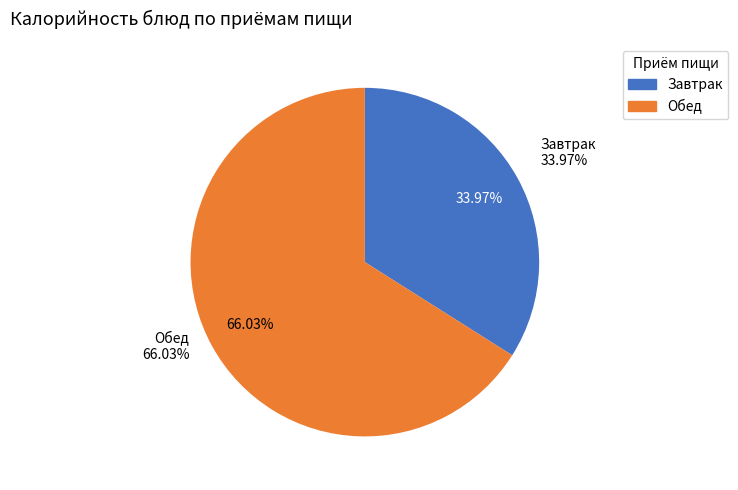

The Суп молочный вермишелевый slice represents 26% of the pie. True or false?

False